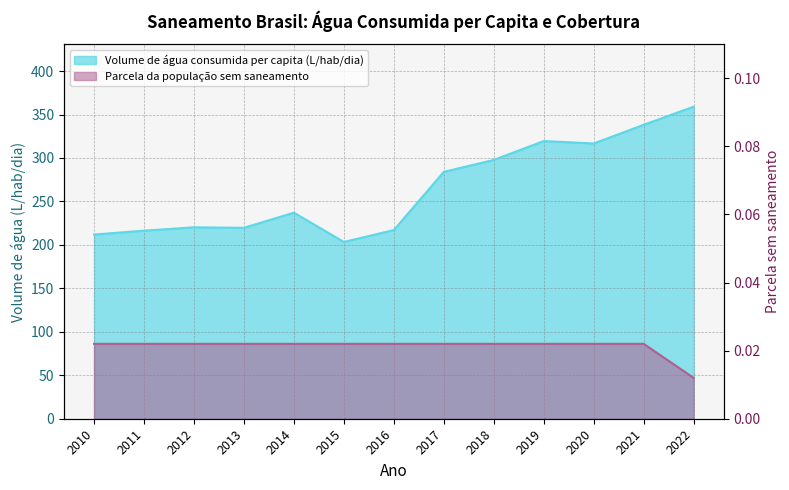

At which label is Volume de água consumida per capita (L/hab/dia) closest to 281?

2017